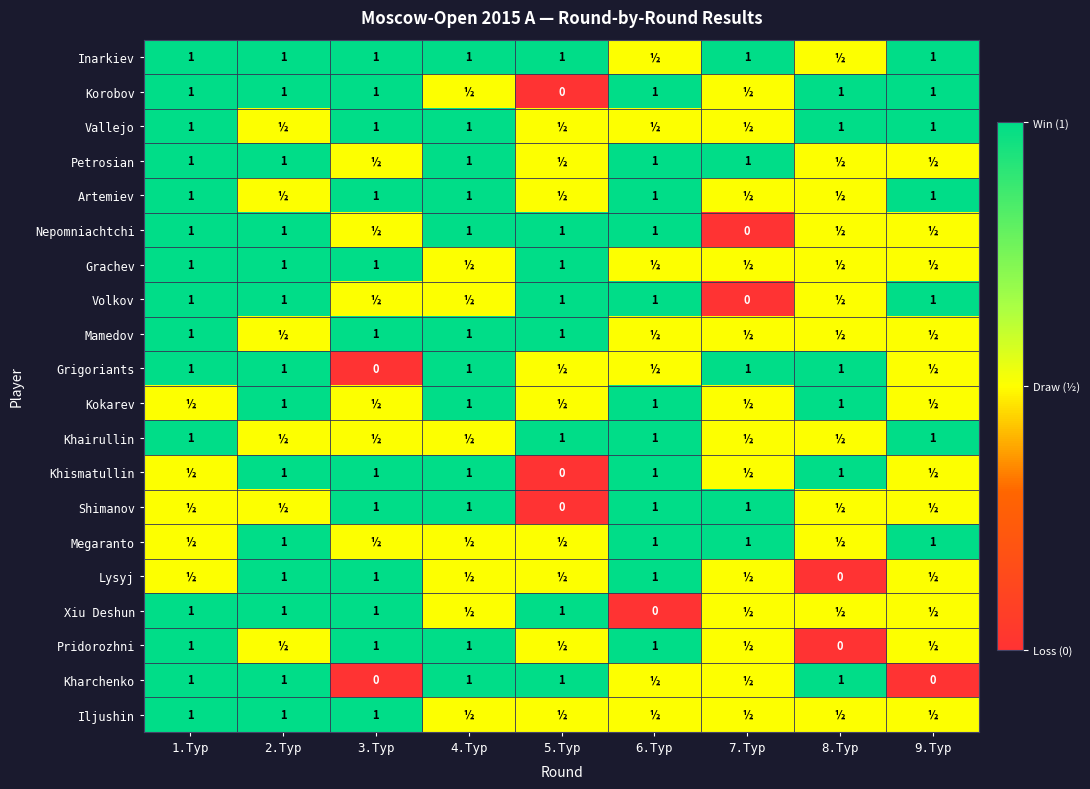

What is the sum of the Megaranto values at 9.Тур and 6.Тур?

2.0